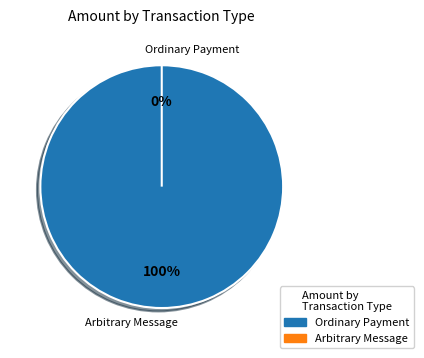

What percentage do Ordinary Payment and Arbitrary Message together represent?

100.0%